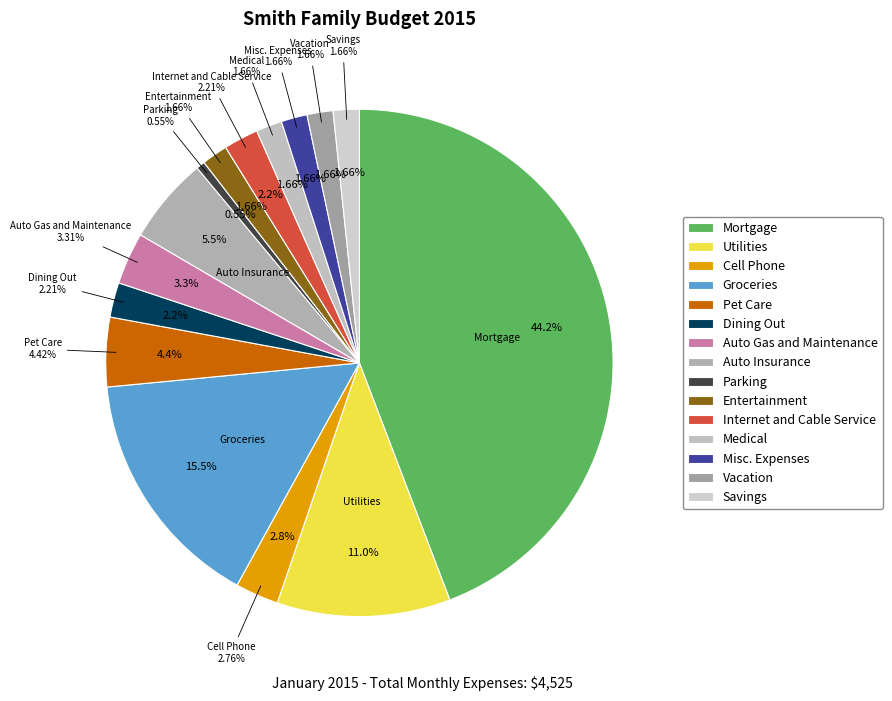

The Auto Gas and Maintenance slice represents 3% of the pie. True or false?

True